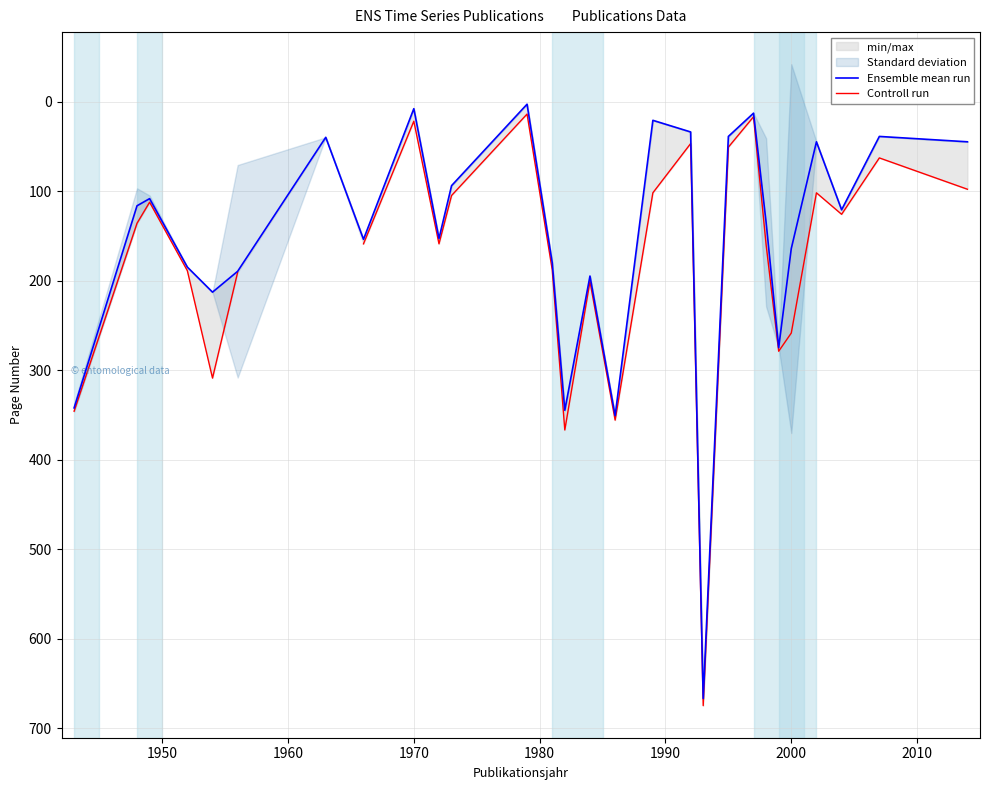

True or false: Controll run and Ensemble mean run intersect in this chart.

False